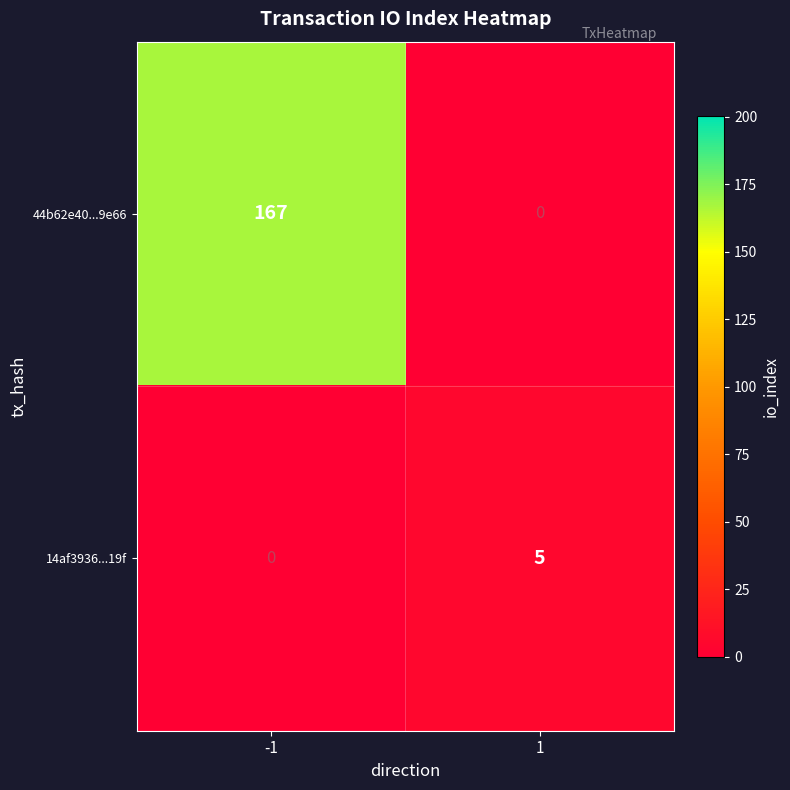

What is the approximate value of 14af3936...19f at 1?

5